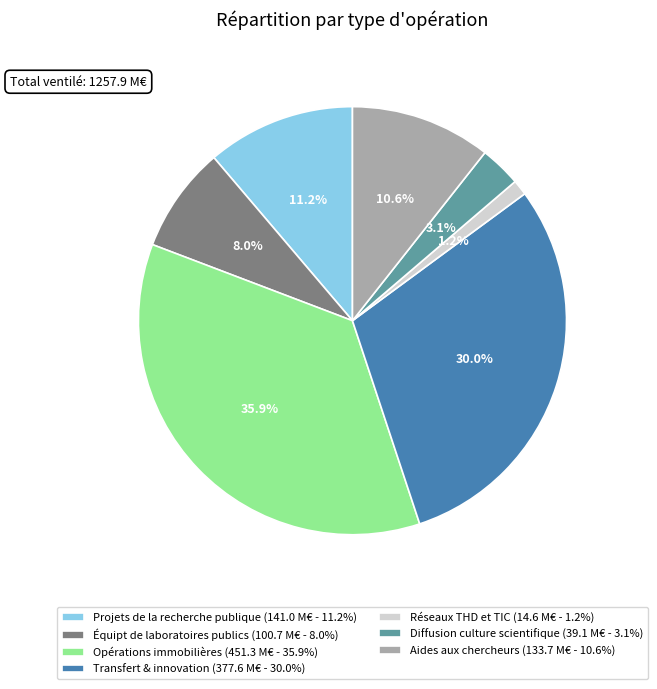

What percentage is the Diffusion culture scientifique slice, to the nearest percent?

3%